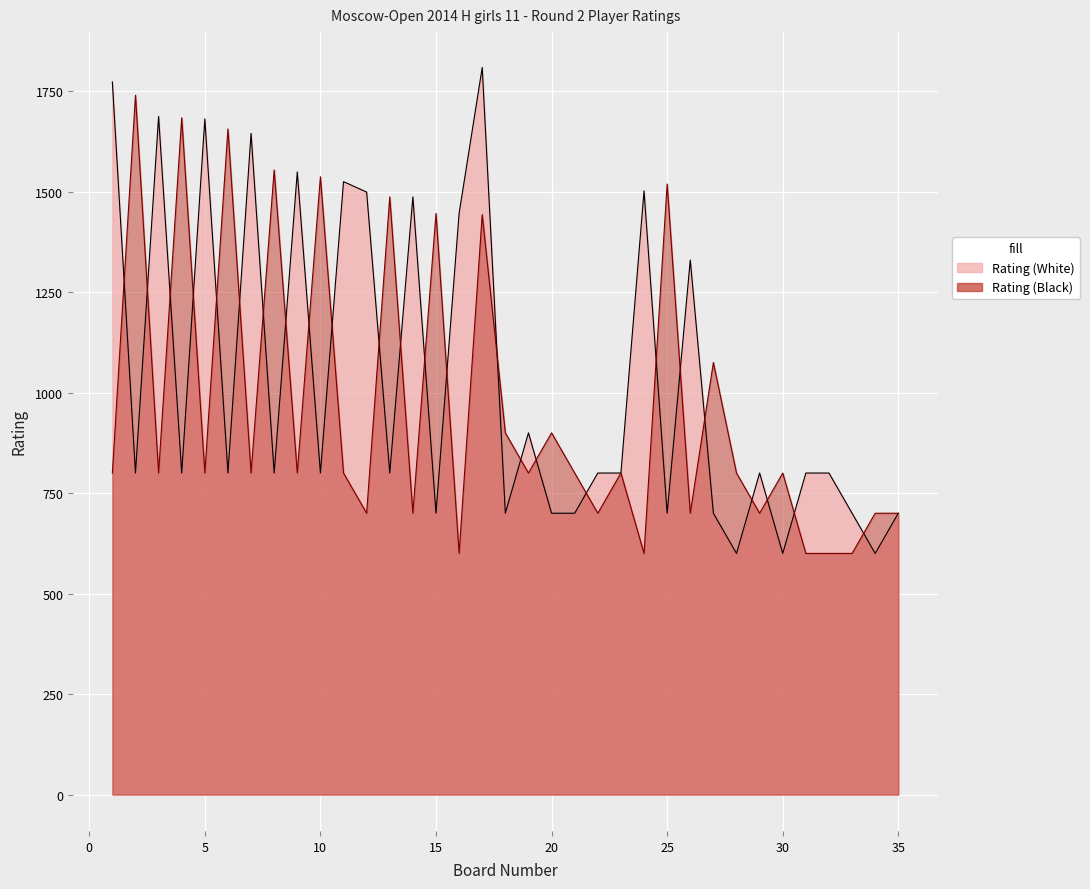

What is the average value of the Rating (White) series?

1030